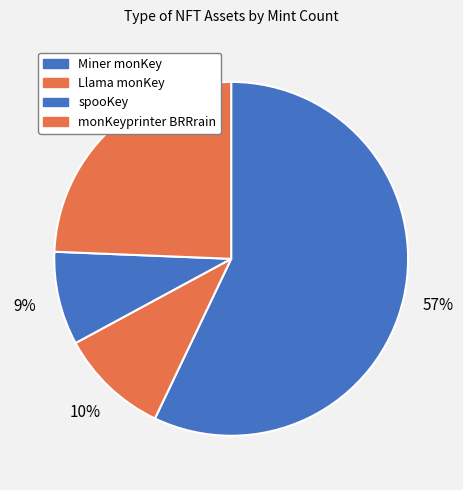

Is it true that monKeyprinter BRRrain is 24% of the pie?

True